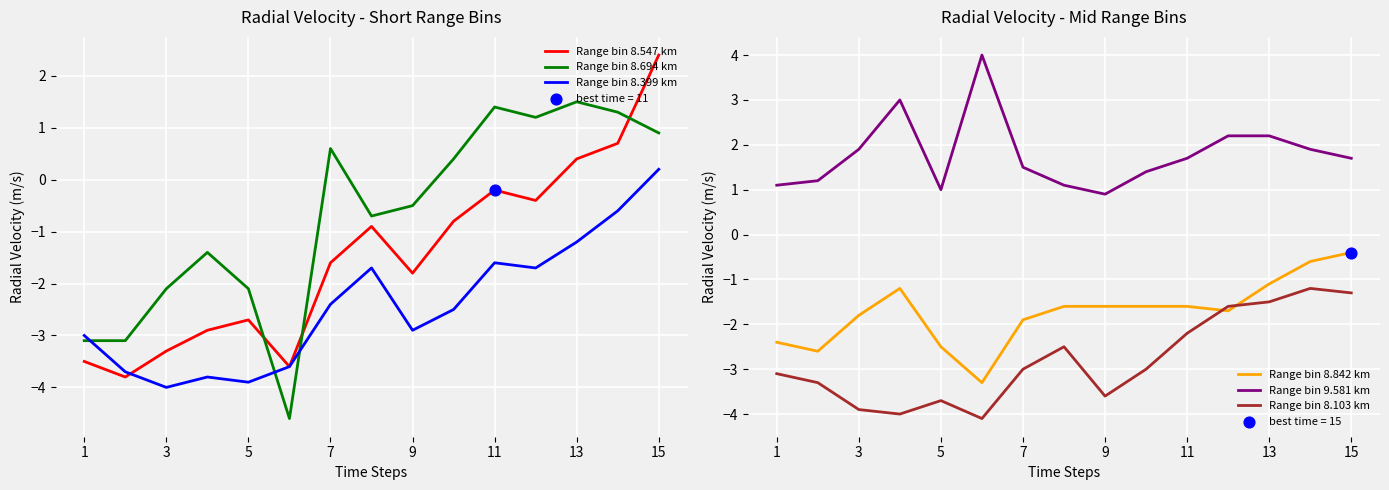

Which series has the widest spread of Y values?

Range bin 8.547 km